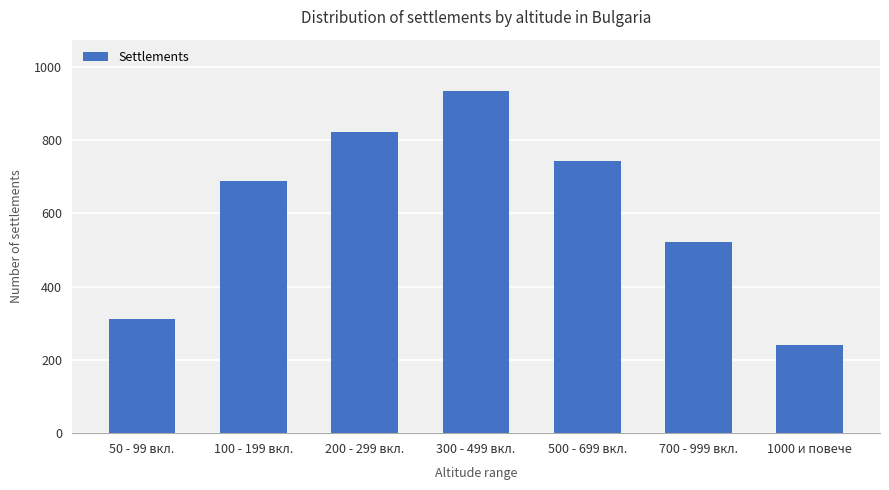

What is the difference between the values at 50 - 99 вкл. and 1000 и повече?

71